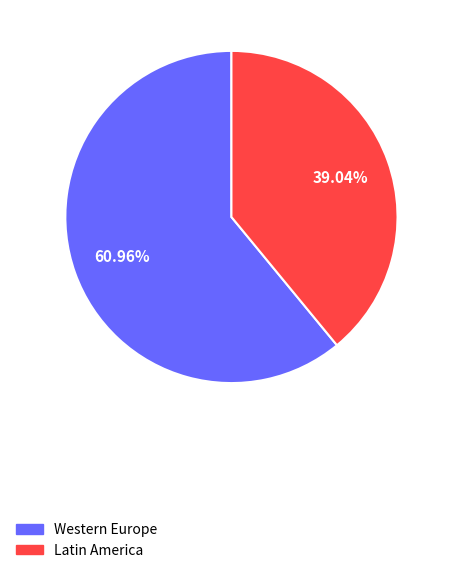

Combined, do Latin America and Western Europe account for over 50%?

Yes